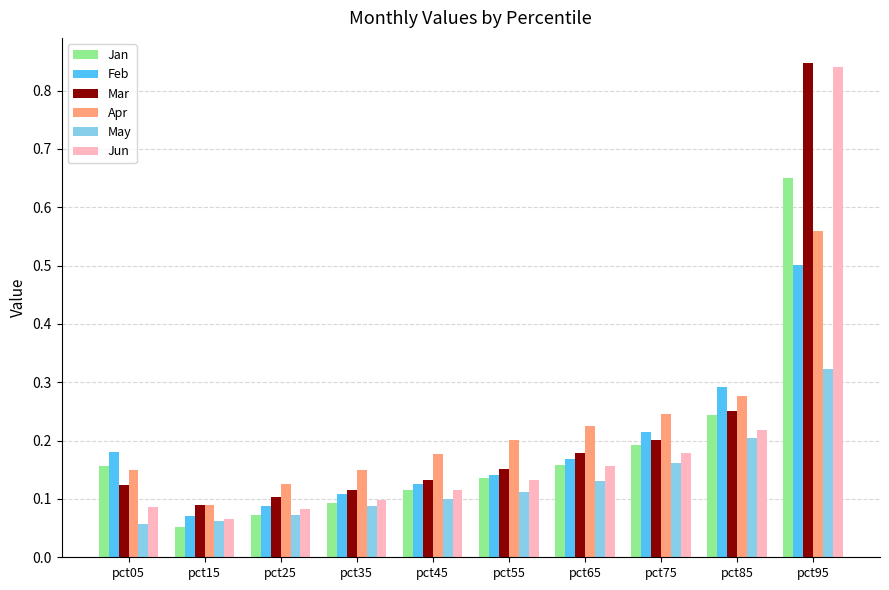

The value of Feb at pct65 is 0.1. True or false?

False